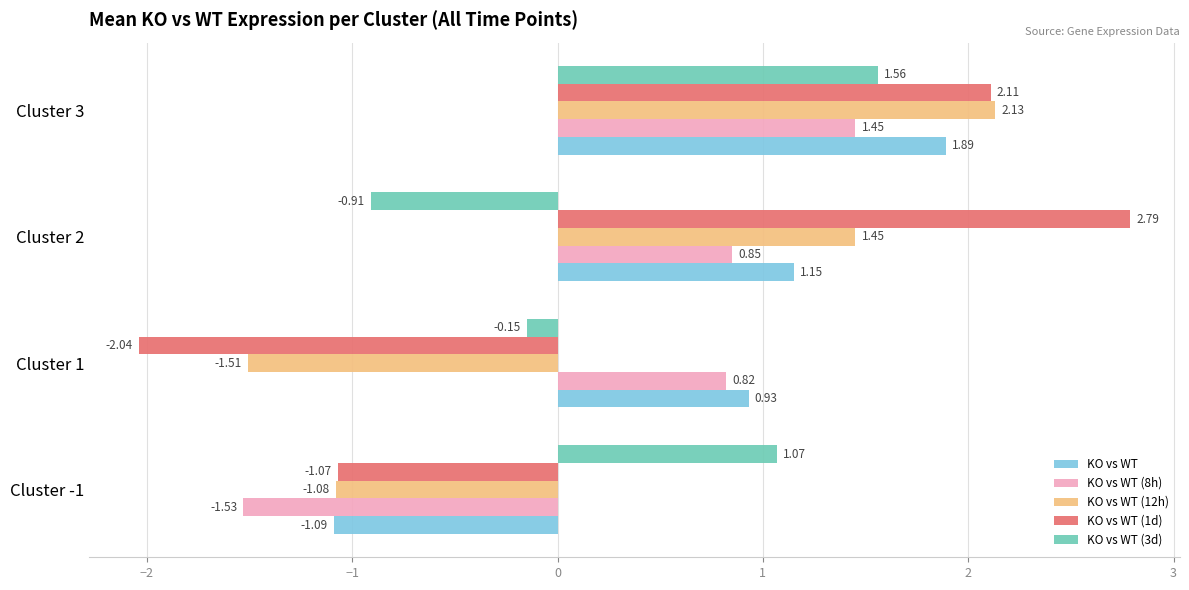

What is the difference between the maximum and second lowest values in the KO vs WT (1d) series?

3.9